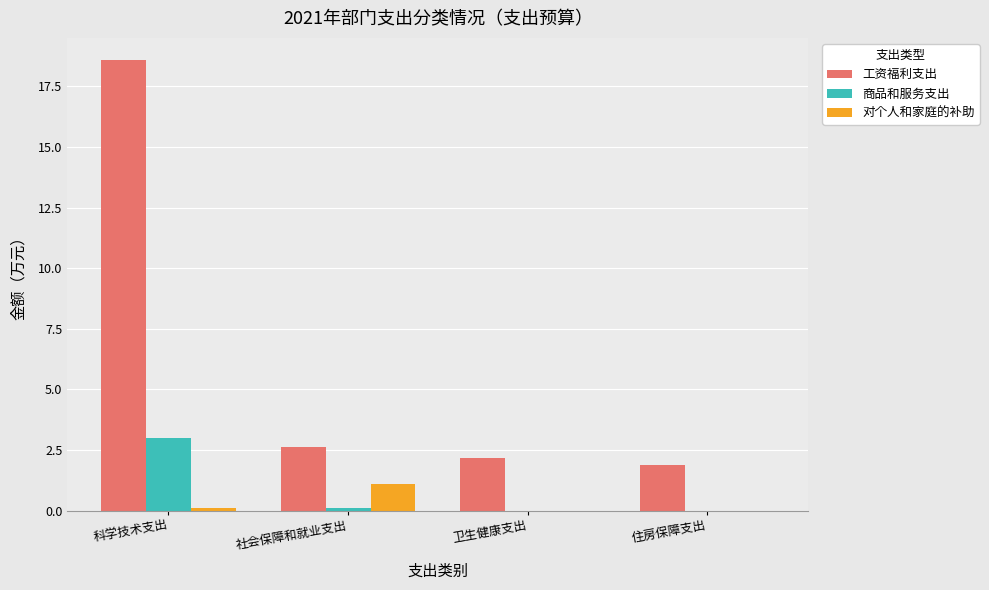

Read the 工资福利支出 value at 社会保障和就业支出.

2.6